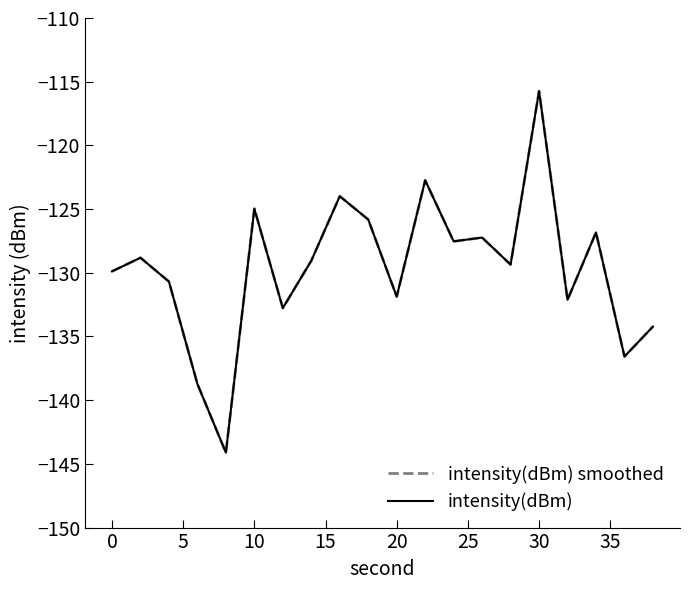

What is the minimum value for intensity(dBm) smoothed?

-144.1